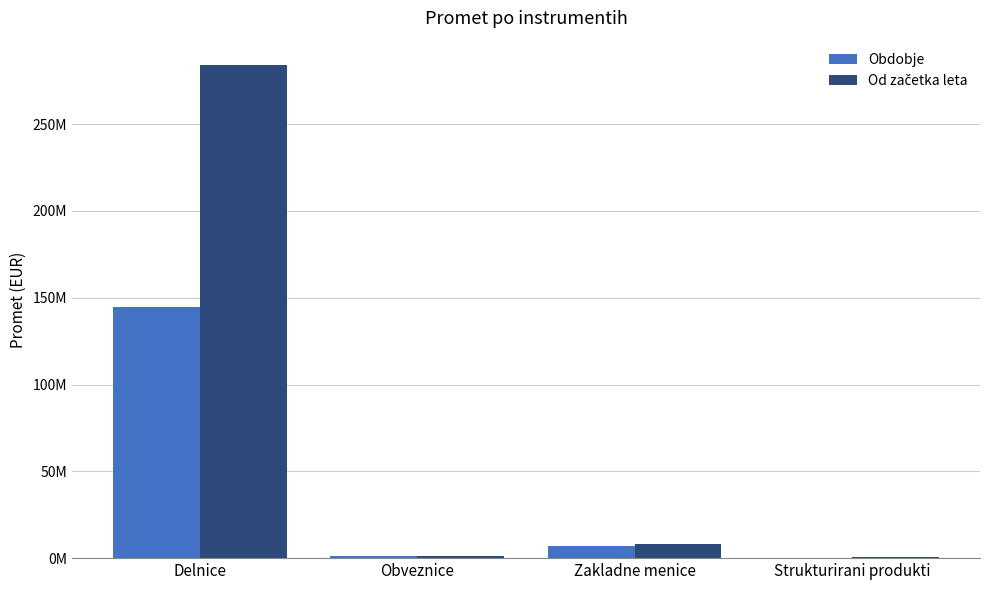

The Obdobje series shows 37957.4 at Strukturirani produkti. True or false?

False